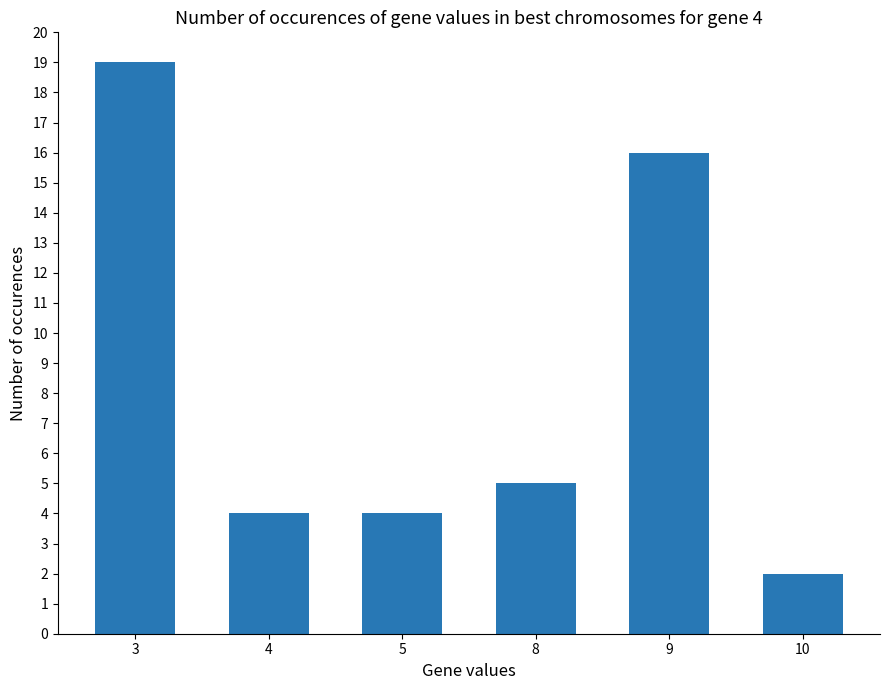

What is the maximum value shown in the chart?

19